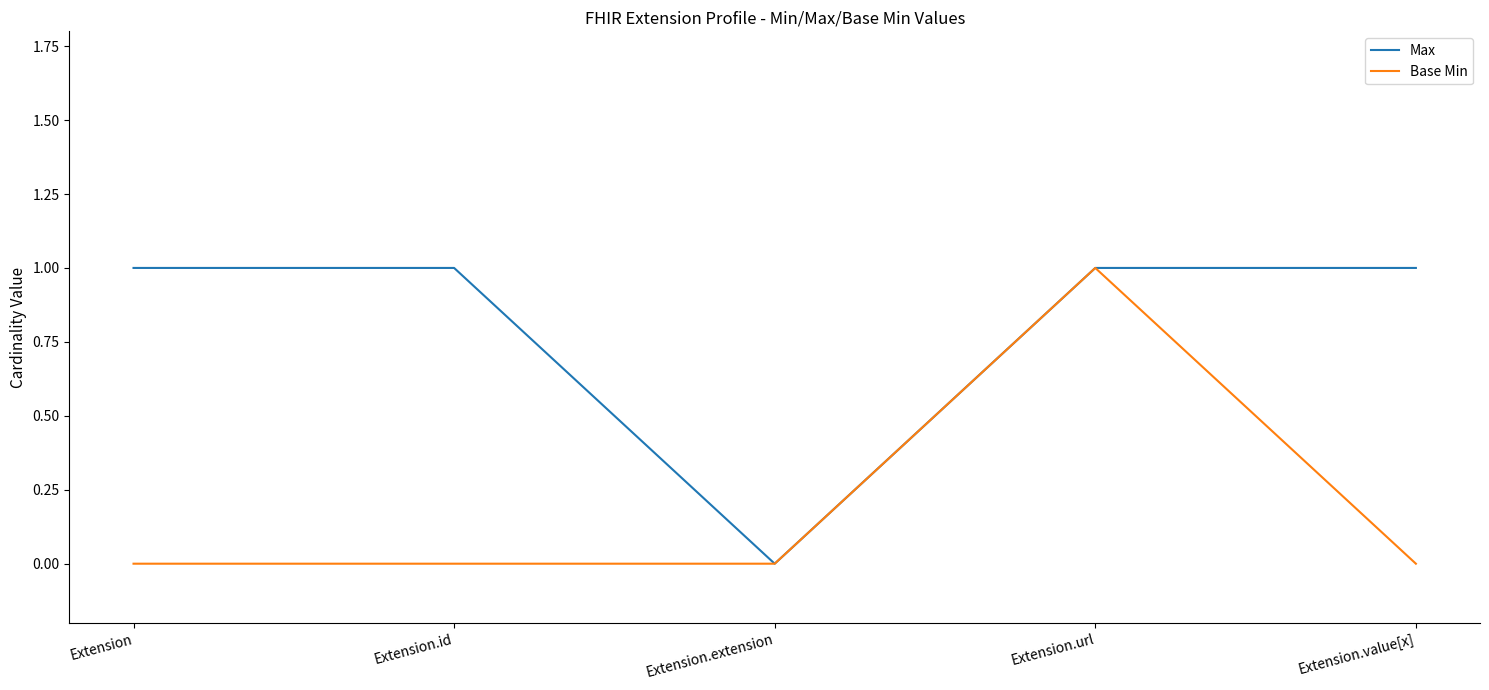

List the series in order of their overall mean, lowest first.

Base Min, Max